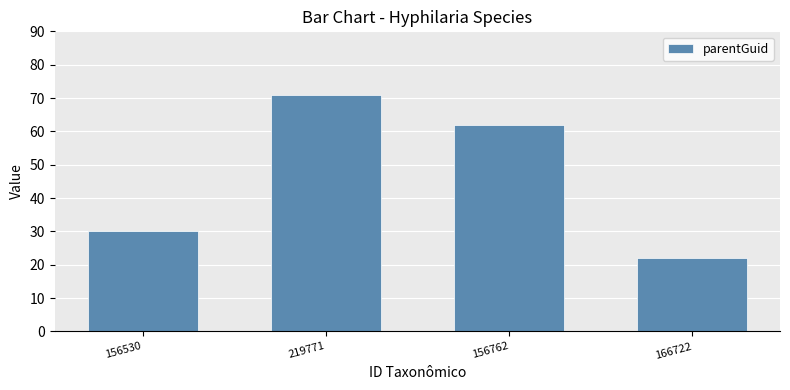

What position from the left is 156762?

3